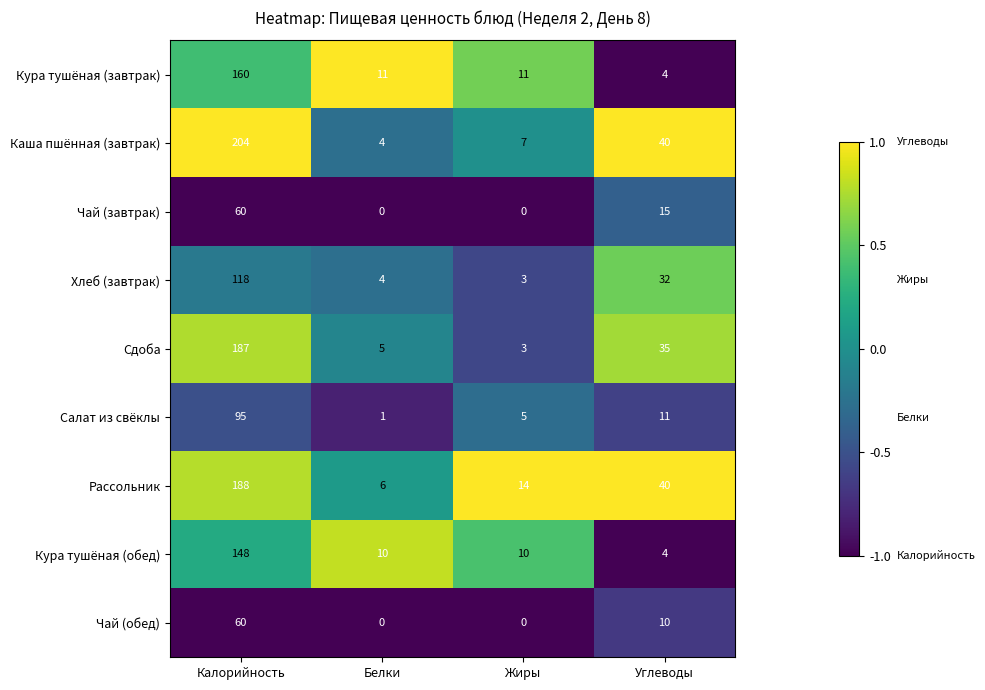

How many series are shown in this chart?

9